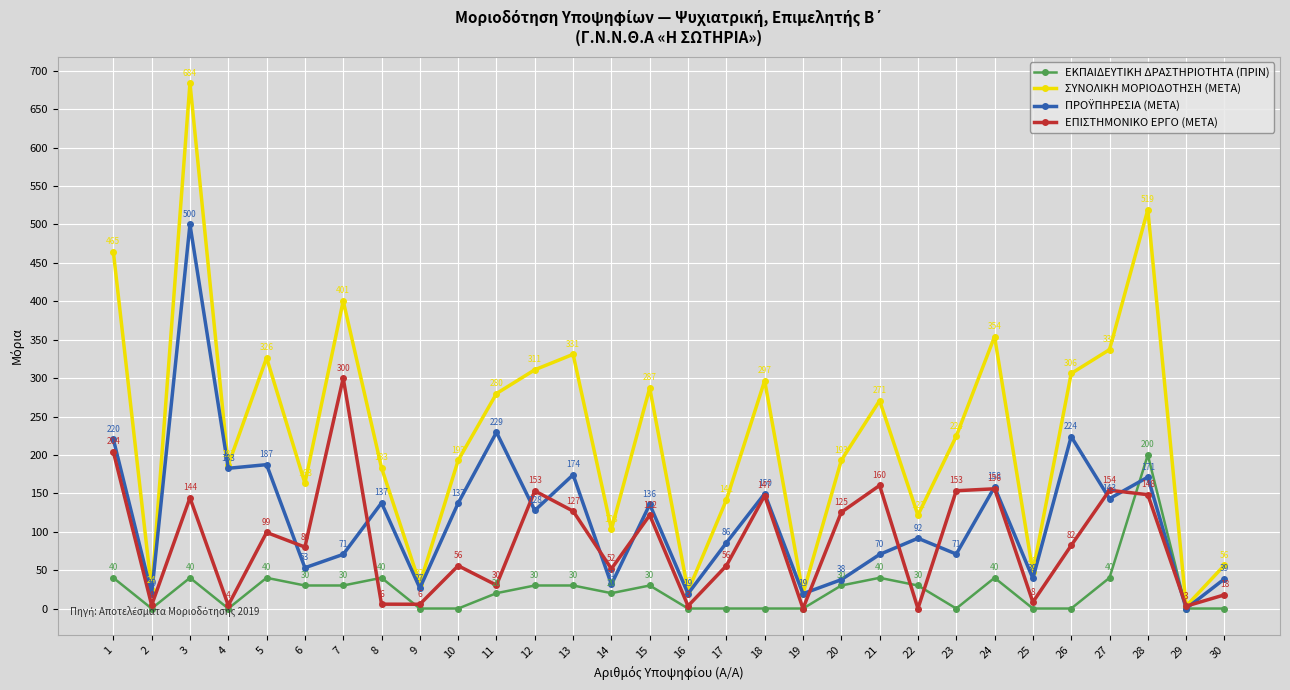

How many interior local valleys does the ΣΥΝΟΛΙΚΗ ΜΟΡΙΟΔΟΤΗΣΗ (ΜΕΤΑ) series have?

10